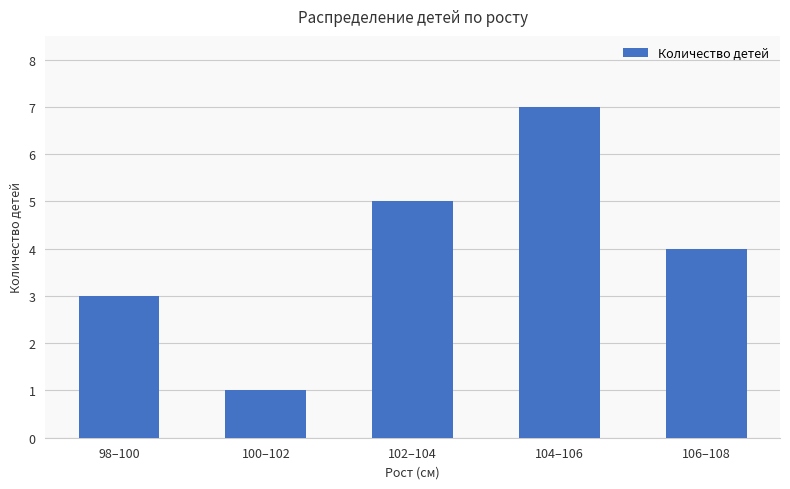

Count the number of data series in this chart.

1